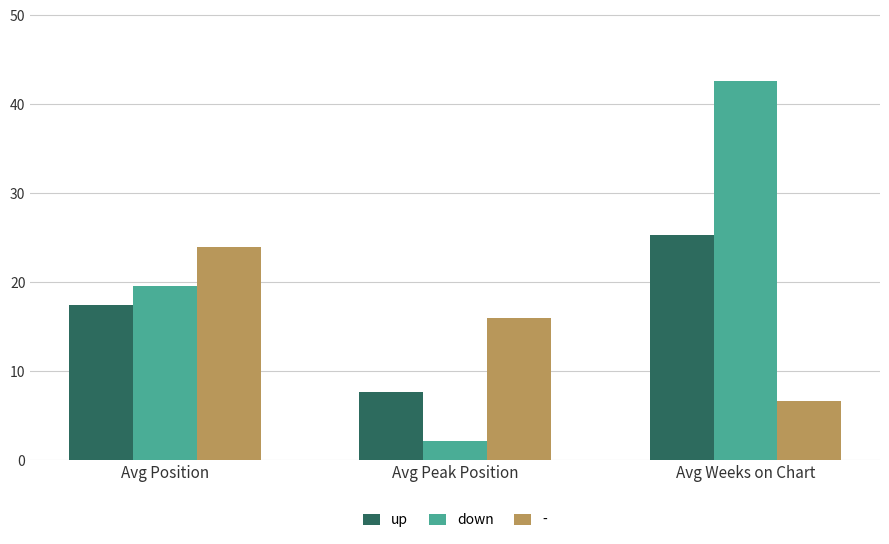

What is the average value of the down series?

21.4